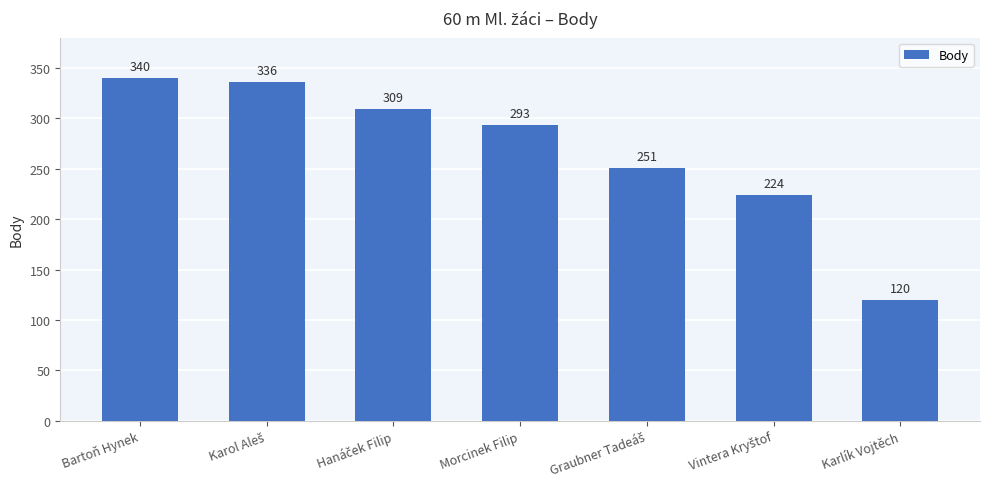

Reading left to right, transcribe all the data shown in this chart.

340	336	309	293	251	224	120